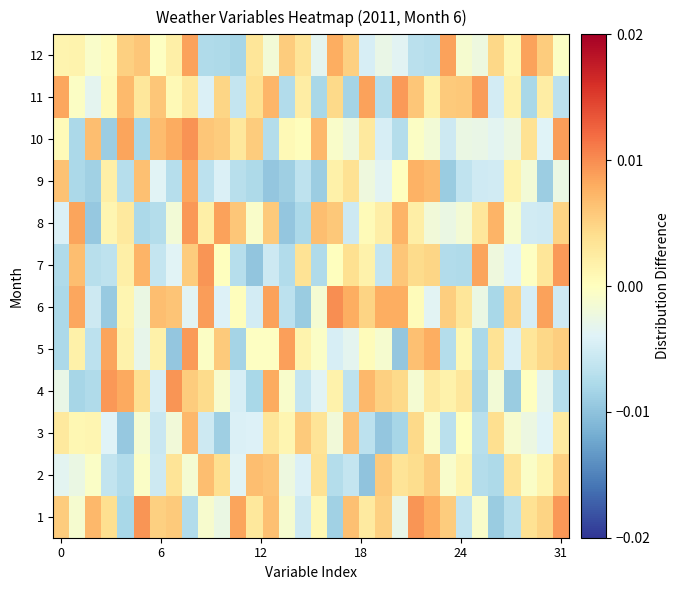

Reading left to right, transcribe all the data shown in this chart.

1: 0.0	-0.0	0.0	0.0	-0.0	0.0	0.0	0.0	-0.0	-0.0	-0.0	0.0	0.0	0.0	-0.0	-0.0	0.0	-0.0	0.0	0.0	0.0	-0.0	0.0	0.0	0.0	-0.0	-0.0	-0.0	-0.0	0.0	0.0	0.0
2: -0.0	-0.0	-0.0	-0.0	-0.0	-0.0	-0.0	0.0	-0.0	0.0	0.0	-0.0	0.0	0.0	-0.0	-0.0	0.0	-0.0	-0.0	-0.0	0.0	0.0	0.0	0.0	-0.0	0.0	-0.0	-0.0	0.0	-0.0	0.0	0.0
3: 0.0	0.0	0.0	-0.0	-0.0	-0.0	-0.0	-0.0	0.0	-0.0	-0.0	-0.0	-0.0	0.0	0.0	0.0	0.0	-0.0	0.0	-0.0	-0.0	-0.0	0.0	-0.0	-0.0	0.0	-0.0	0.0	-0.0	-0.0	-0.0	0.0
4: -0.0	-0.0	-0.0	0.0	0.0	0.0	-0.0	0.0	0.0	0.0	-0.0	-0.0	-0.0	0.0	-0.0	-0.0	-0.0	0.0	-0.0	0.0	0.0	0.0	-0.0	0.0	0.0	0.0	-0.0	-0.0	-0.0	-0.0	-0.0	-0.0
5: -0.0	0.0	-0.0	0.0	0.0	-0.0	0.0	-0.0	0.0	-0.0	0.0	-0.0	-0.0	-0.0	0.0	0.0	-0.0	-0.0	-0.0	0.0	-0.0	-0.0	0.0	0.0	-0.0	0.0	-0.0	0.0	-0.0	0.0	0.0	0.0
6: -0.0	0.0	-0.0	-0.0	0.0	-0.0	0.0	0.0	-0.0	0.0	-0.0	0.0	-0.0	0.0	-0.0	-0.0	-0.0	0.0	0.0	0.0	0.0	0.0	0.0	-0.0	0.0	0.0	-0.0	-0.0	0.0	-0.0	0.0	-0.0
7: -0.0	0.0	-0.0	-0.0	0.0	0.0	-0.0	-0.0	0.0	0.0	0.0	-0.0	-0.0	-0.0	-0.0	0.0	-0.0	0.0	0.0	0.0	-0.0	0.0	0.0	0.0	-0.0	-0.0	0.0	-0.0	-0.0	-0.0	0.0	0.0
8: -0.0	0.0	-0.0	0.0	0.0	-0.0	-0.0	-0.0	0.0	0.0	0.0	0.0	-0.0	0.0	-0.0	-0.0	0.0	0.0	-0.0	0.0	0.0	0.0	0.0	-0.0	-0.0	-0.0	0.0	0.0	-0.0	-0.0	-0.0	0.0
9: 0.0	-0.0	-0.0	0.0	-0.0	0.0	-0.0	-0.0	0.0	-0.0	-0.0	-0.0	-0.0	-0.0	-0.0	-0.0	-0.0	0.0	0.0	-0.0	-0.0	0.0	0.0	0.0	-0.0	-0.0	-0.0	-0.0	0.0	-0.0	-0.0	-0.0
10: 0.0	-0.0	0.0	-0.0	0.0	-0.0	0.0	0.0	0.0	0.0	0.0	0.0	0.0	-0.0	0.0	0.0	0.0	-0.0	-0.0	0.0	-0.0	-0.0	-0.0	-0.0	-0.0	-0.0	-0.0	-0.0	-0.0	0.0	-0.0	0.0
11: 0.0	-0.0	-0.0	0.0	0.0	0.0	0.0	0.0	0.0	-0.0	0.0	-0.0	0.0	0.0	-0.0	0.0	-0.0	0.0	-0.0	0.0	-0.0	0.0	0.0	0.0	0.0	0.0	0.0	-0.0	0.0	-0.0	0.0	-0.0
12: 0.0	0.0	-0.0	0.0	0.0	0.0	-0.0	0.0	0.0	-0.0	-0.0	-0.0	0.0	-0.0	0.0	0.0	-0.0	0.0	0.0	-0.0	-0.0	-0.0	-0.0	-0.0	0.0	-0.0	-0.0	0.0	0.0	0.0	0.0	-0.0